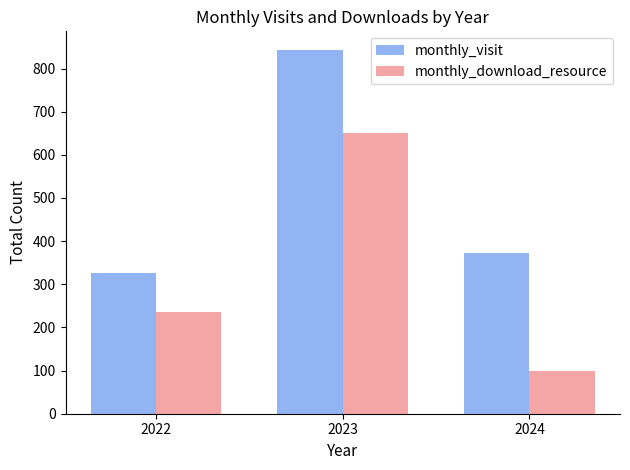

At which category does the chart reach its peak across all series?

2023